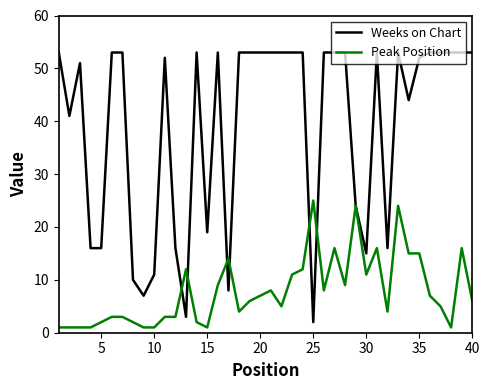

Which series has the largest total across all categories?

Weeks on Chart